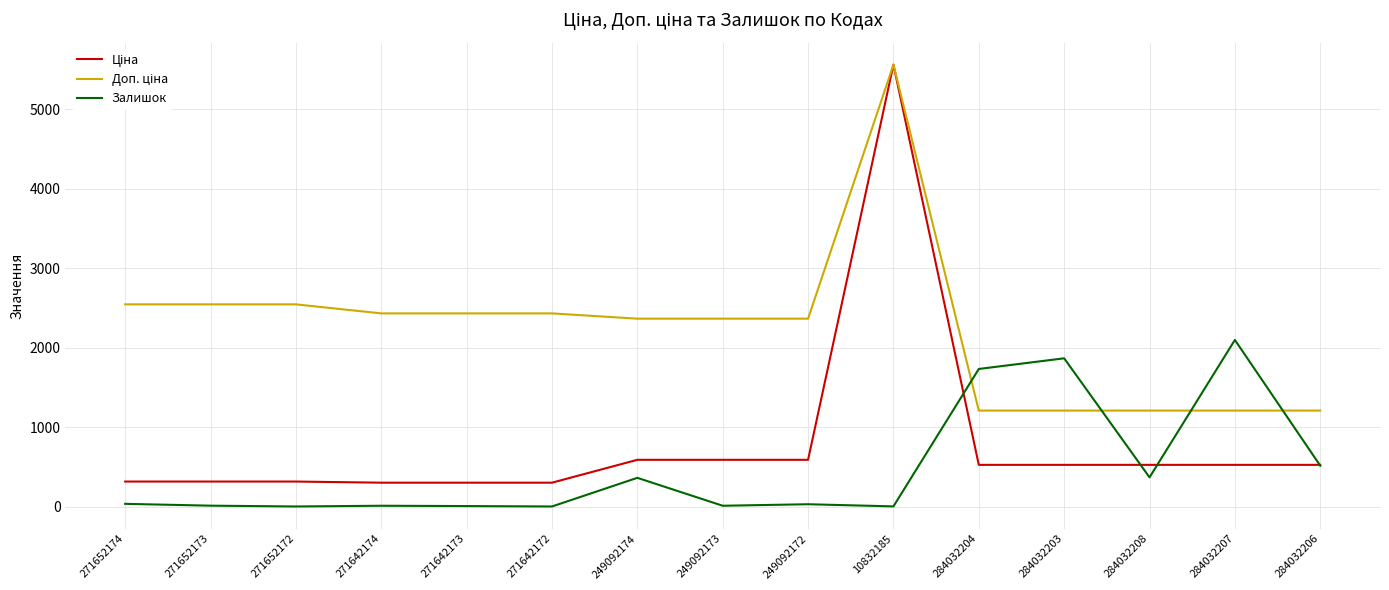

How many categories are shown in the chart?

15